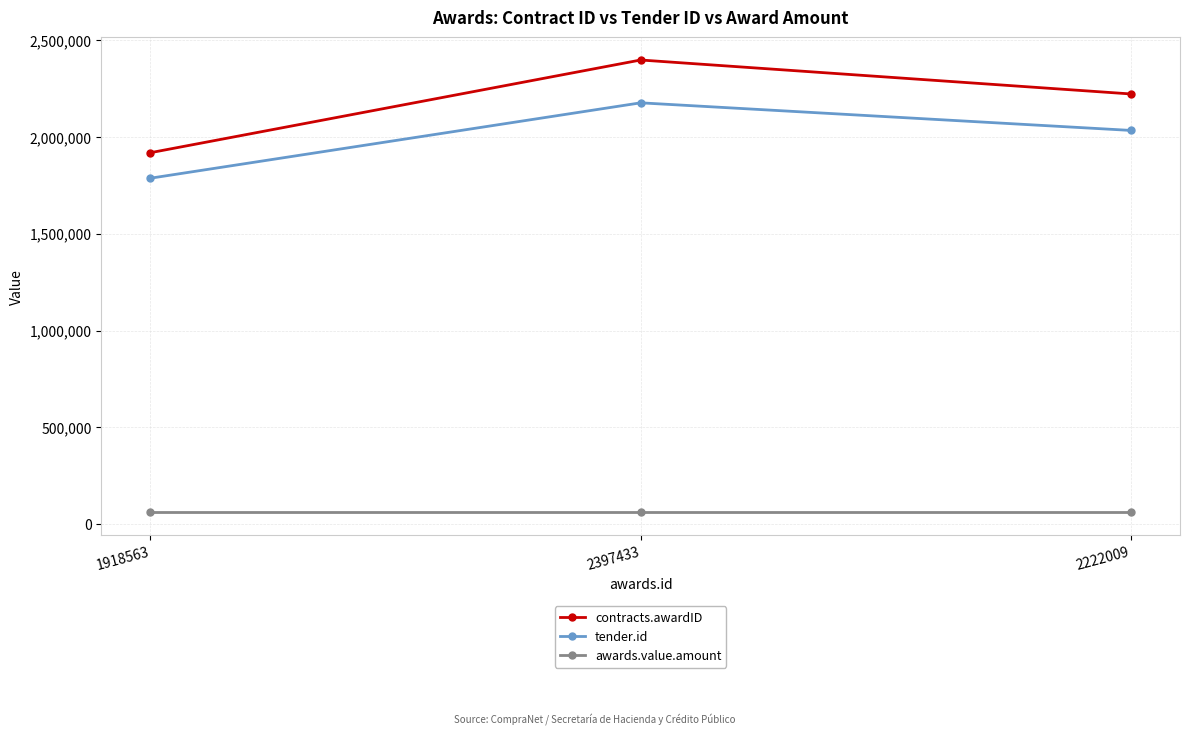

Reading right to left, list all the values displayed in this chart.

contracts.awardID: 2222009=2222009	2397433=2397433	1918563=1918563
tender.id: 2222009=2033668	2397433=2176246	1918563=1786843
awards.value.amount: 2222009=61800	2397433=61800	1918563=61800